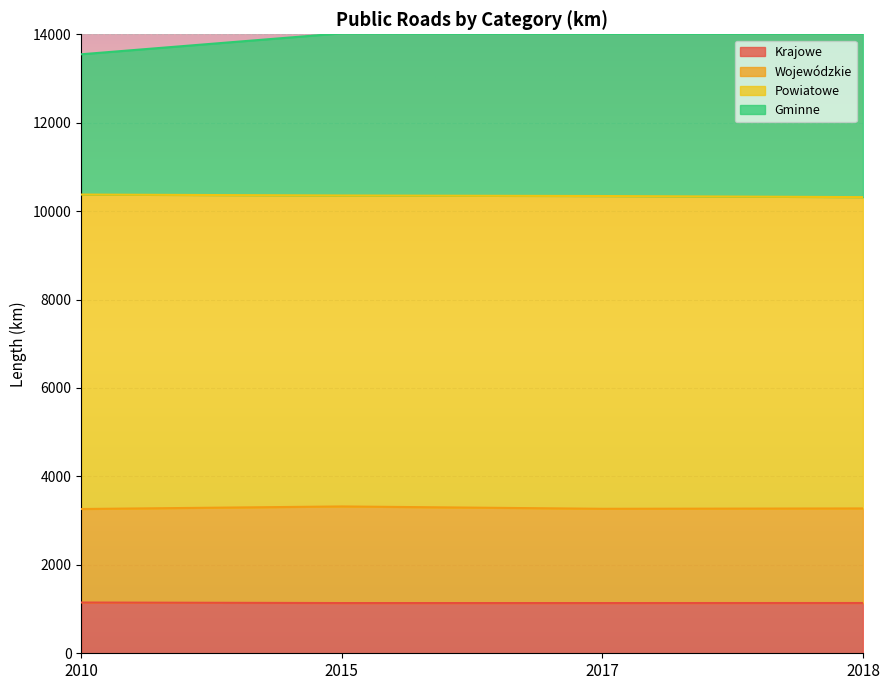

Does the chart display data point markers on the line(s)?

No